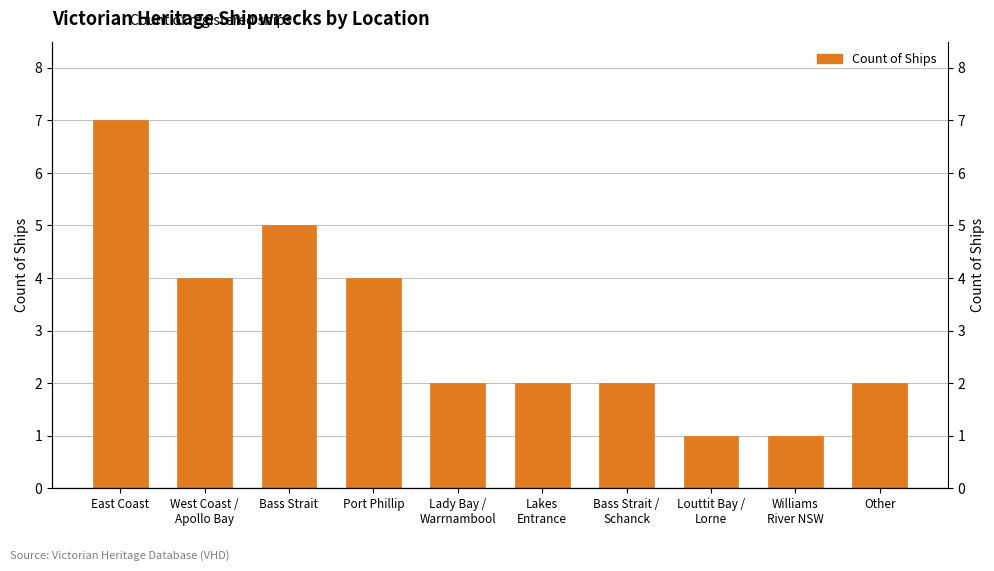

Reading left to right, transcribe all the data shown in this chart.

East Coast=7	West Coast /
Apollo Bay=4	Bass Strait=5	Port Phillip=4	Lady Bay /
Warrnambool=2	Lakes
Entrance=2	Bass Strait /
Schanck=2	Louttit Bay /
Lorne=1	Williams
River NSW=1	Other=2